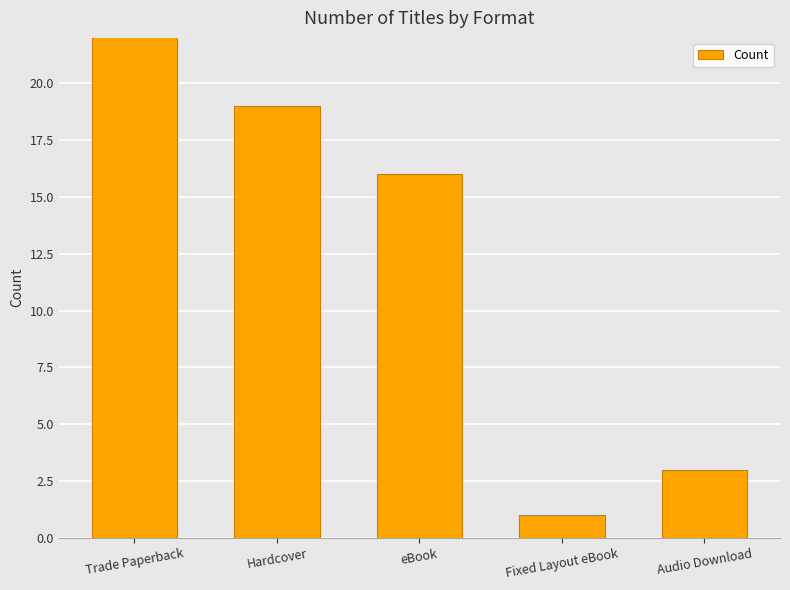

What is the change in value from eBook to Audio Download?

-13